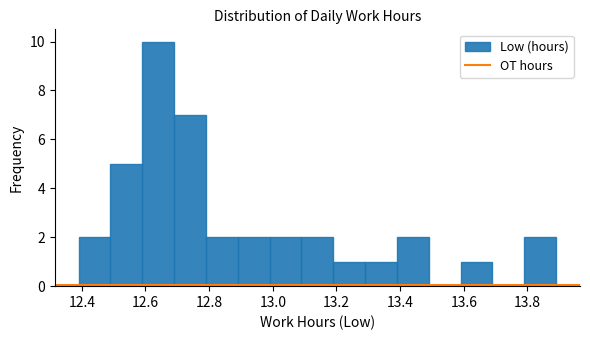

Over which range of the x-axis is the bar tallest?

12.59 to 12.69